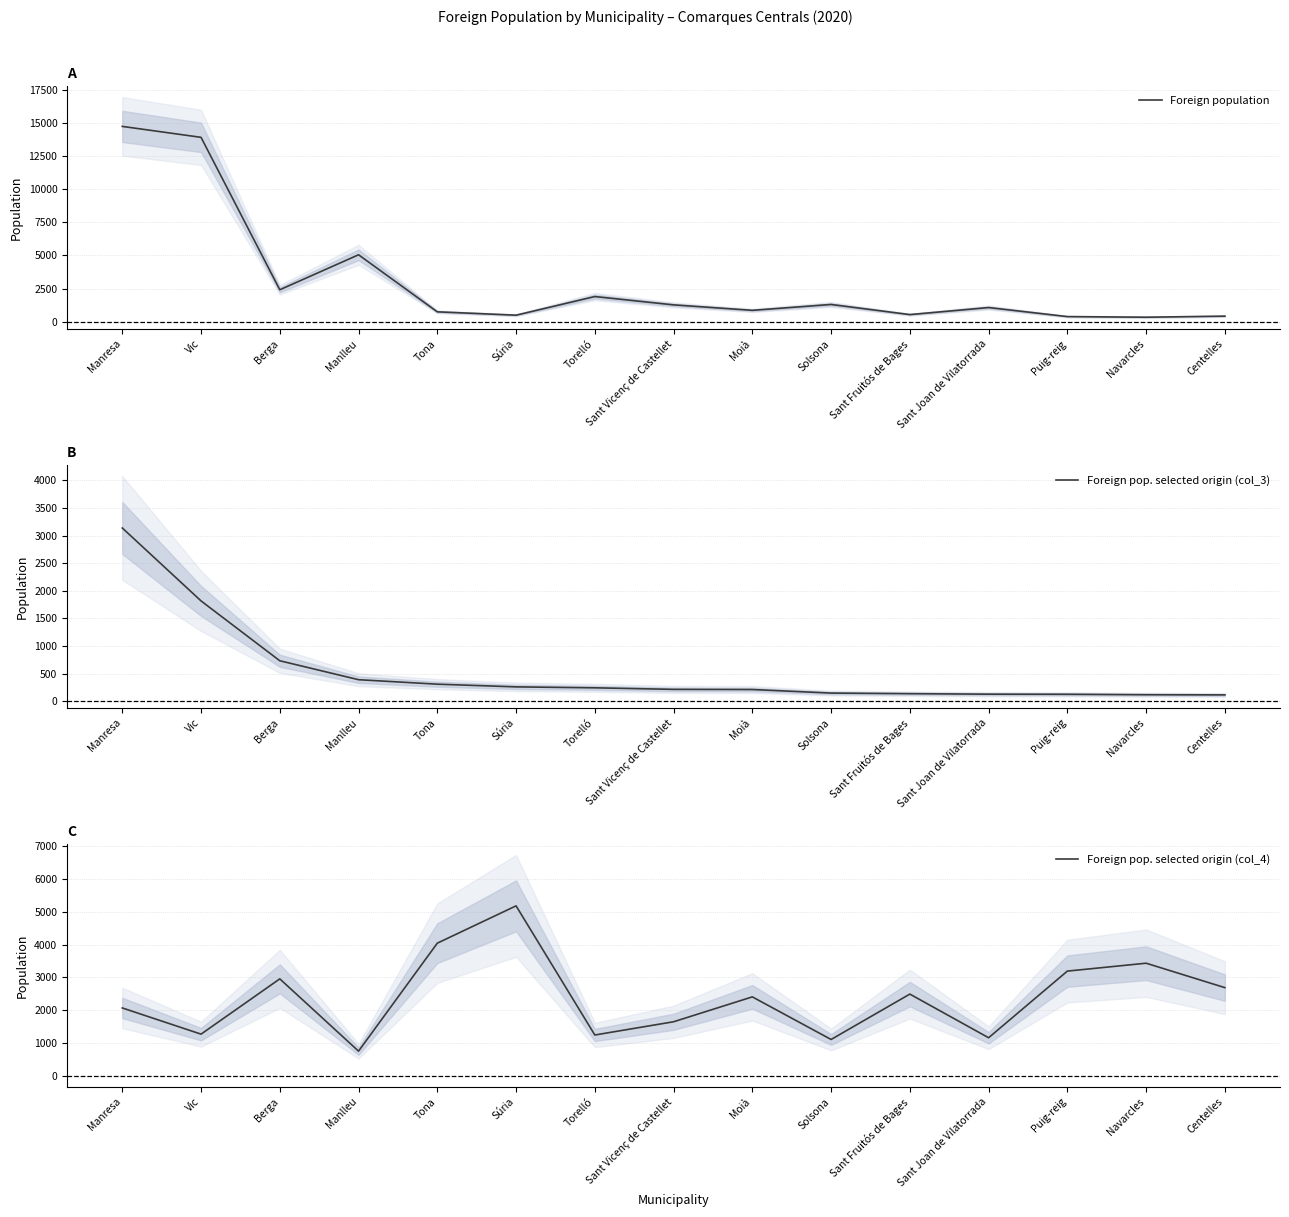

What is the total value across all series at Navarcles?

3883